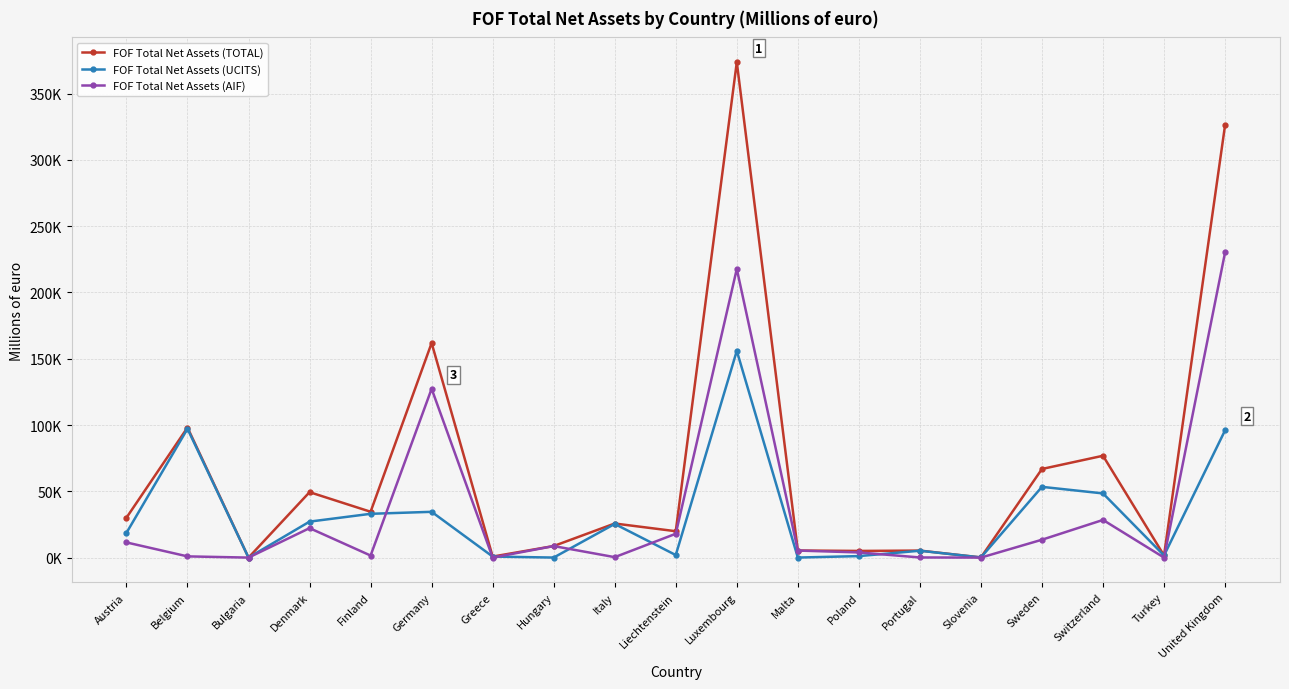

At which label does FOF Total Net Assets (UCITS) first exceed 18654?

Austria